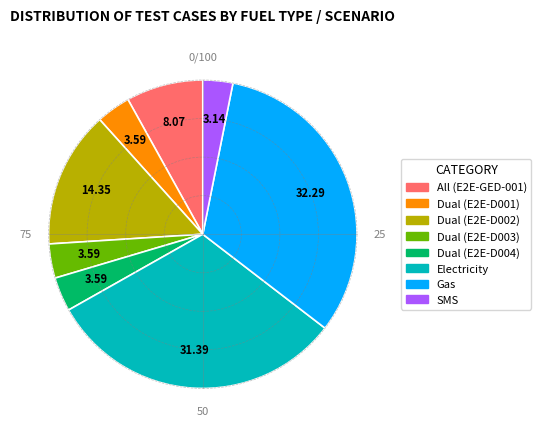

Which has a higher value, Dual (E2E-D002) or SMS?

Dual (E2E-D002)